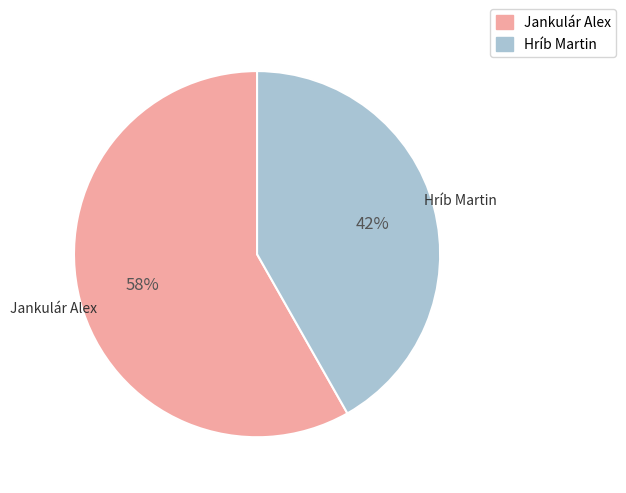

What is the ratio of the value at Jankulár Alex to the value at Hríb Martin?

1.4